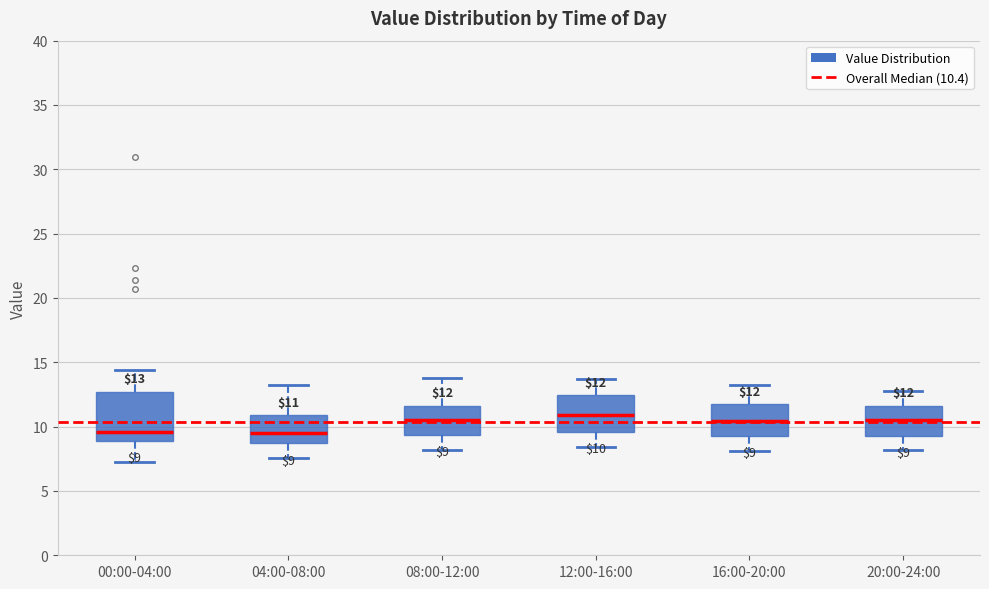

Which box is the tallest, from its lower edge to its upper edge?

00:00-04:00